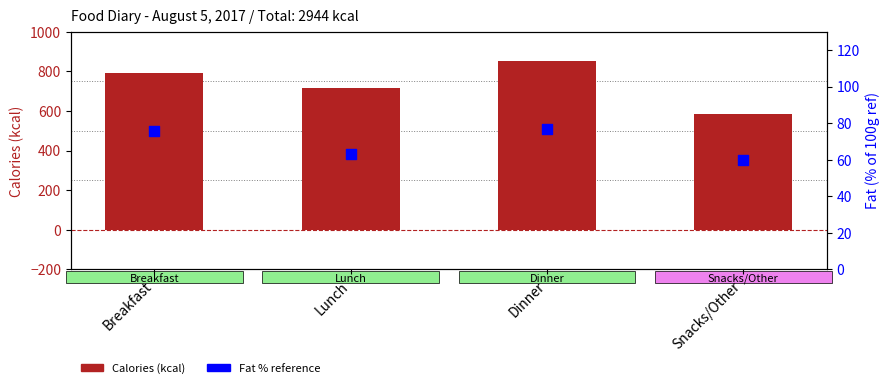

What is the total value across all series at Snacks/Other?

644.0